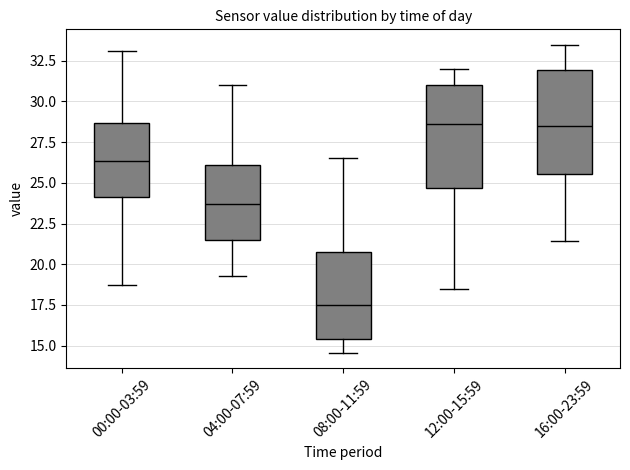

Which box's median line is the lowest?

08:00-11:59